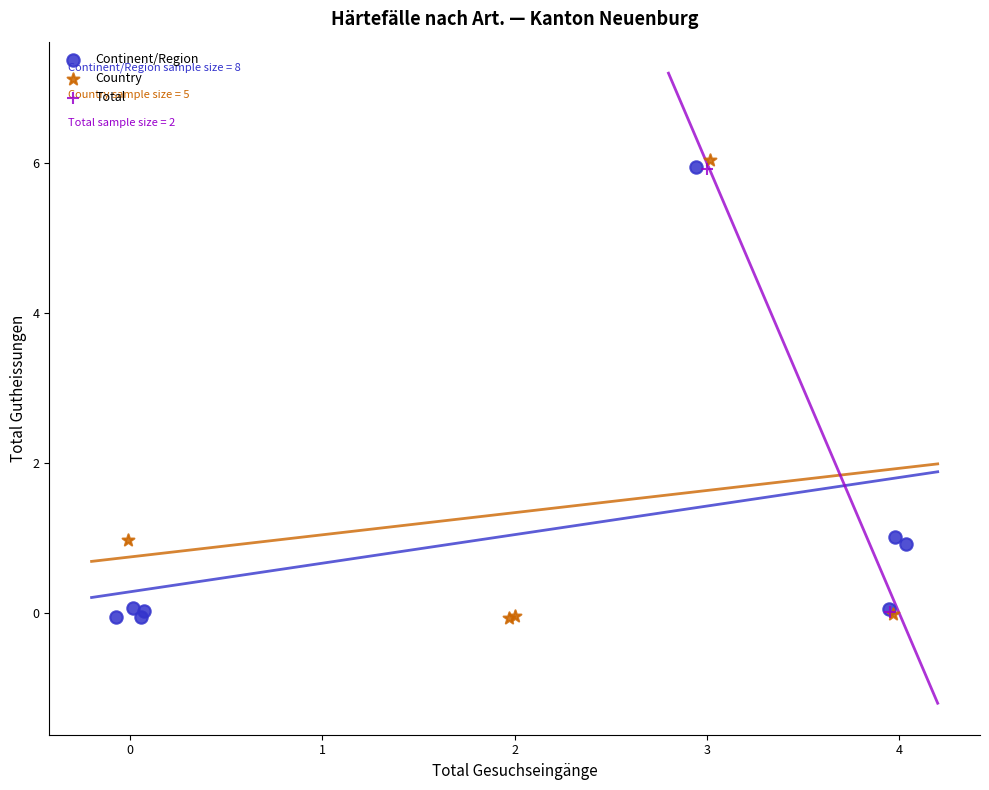

What are all the series names shown in the legend?

Continent/Region, Country, Total